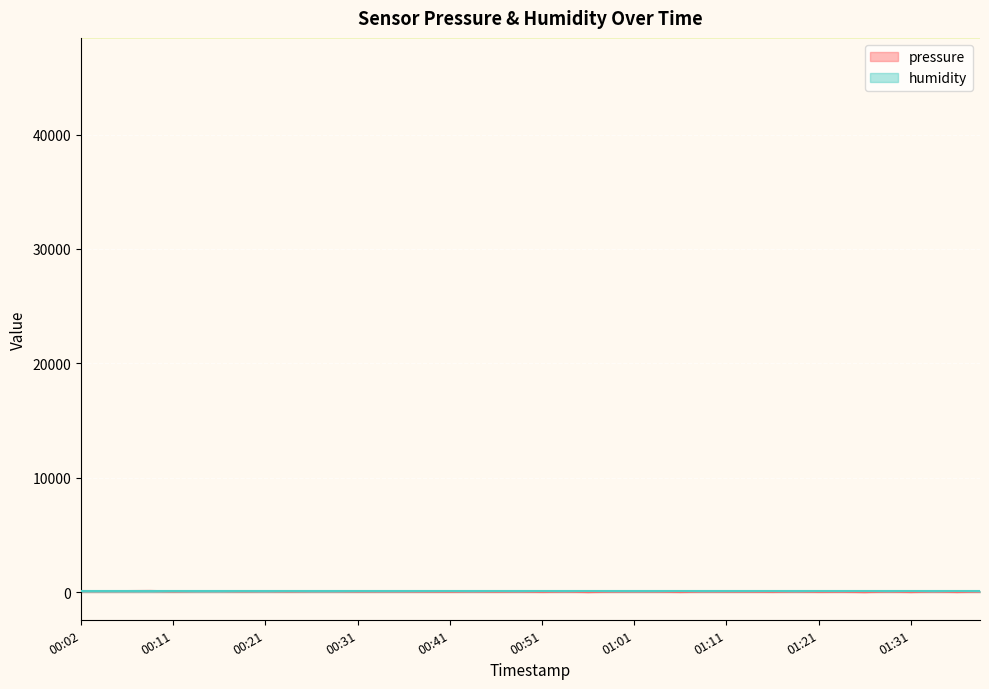

At which label does the data first exceed 48?

00:02